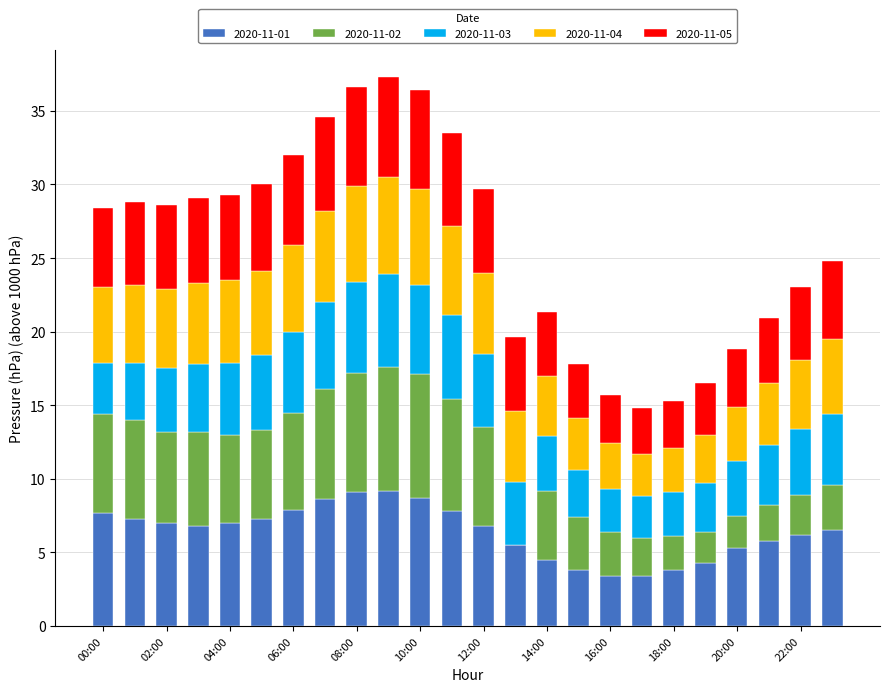

What is the maximum value for 2020-11-01?

9.2